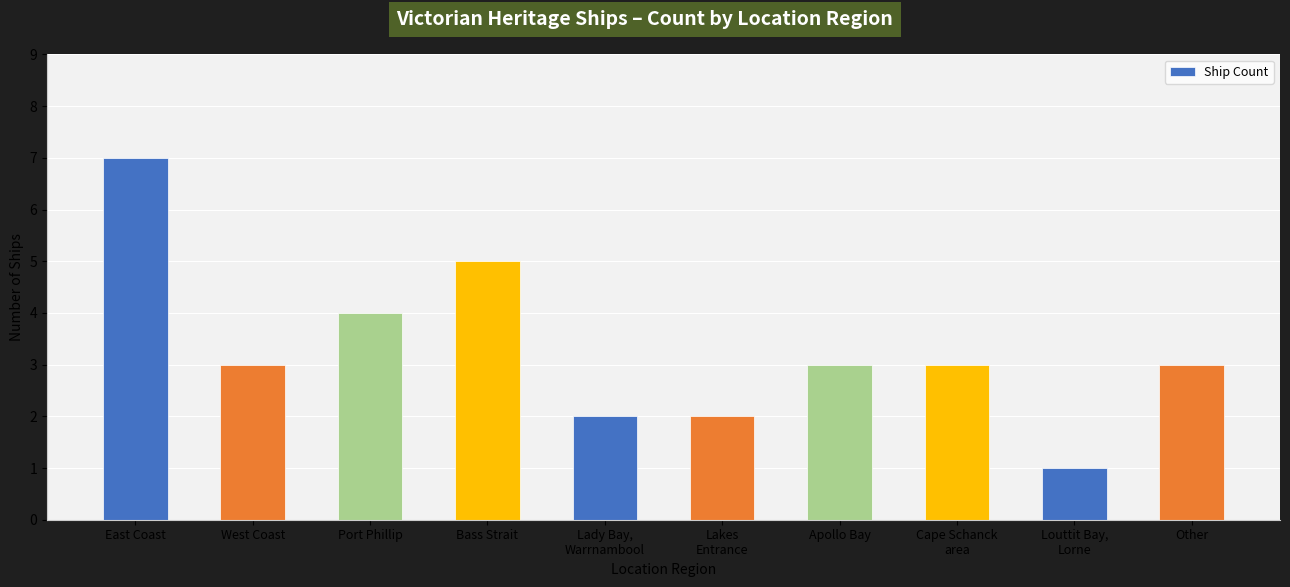

What is the ratio of the value at Bass Strait to the value at West Coast?

1.7